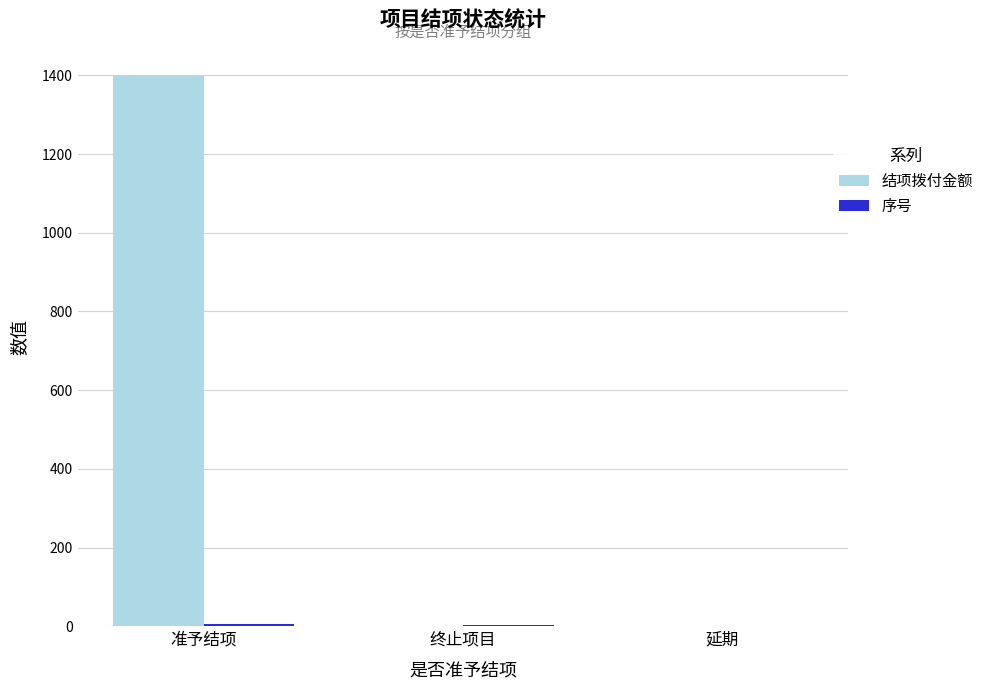

The value of 结项拨付金额 at 终止项目 is 455. True or false?

False